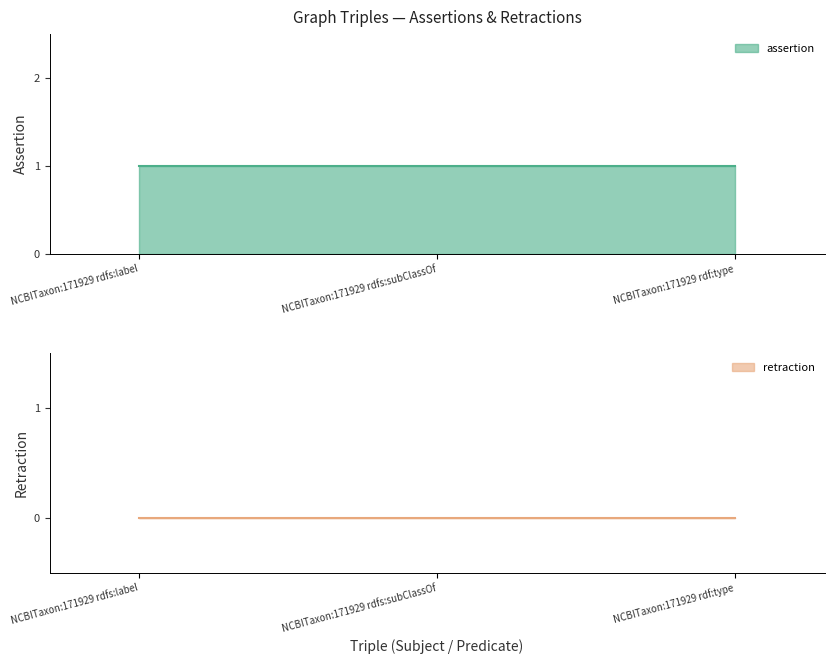

Between NCBITaxon:171929 rdf:type and NCBITaxon:171929 rdfs:label, which is larger?

NCBITaxon:171929 rdf:type